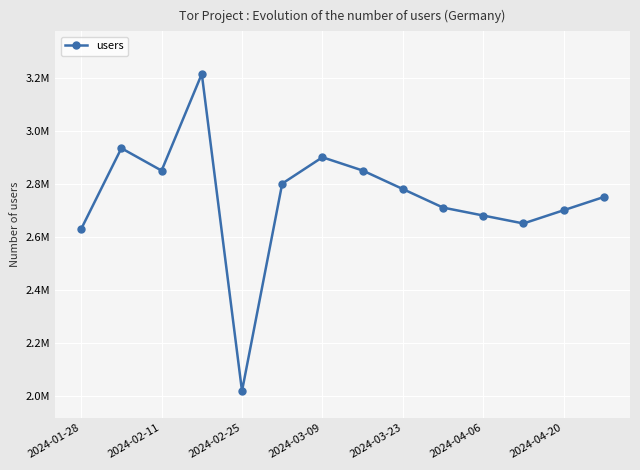

Is this an area chart (filled region under the line)?

No